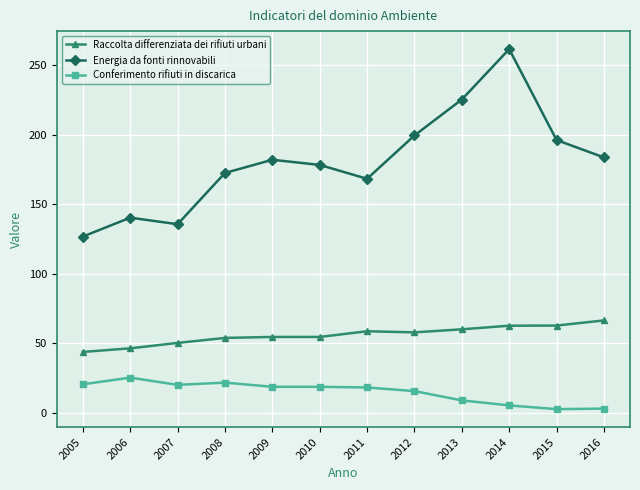

Where is Energia da fonti rinnovabili nearest to the value 194?

2015